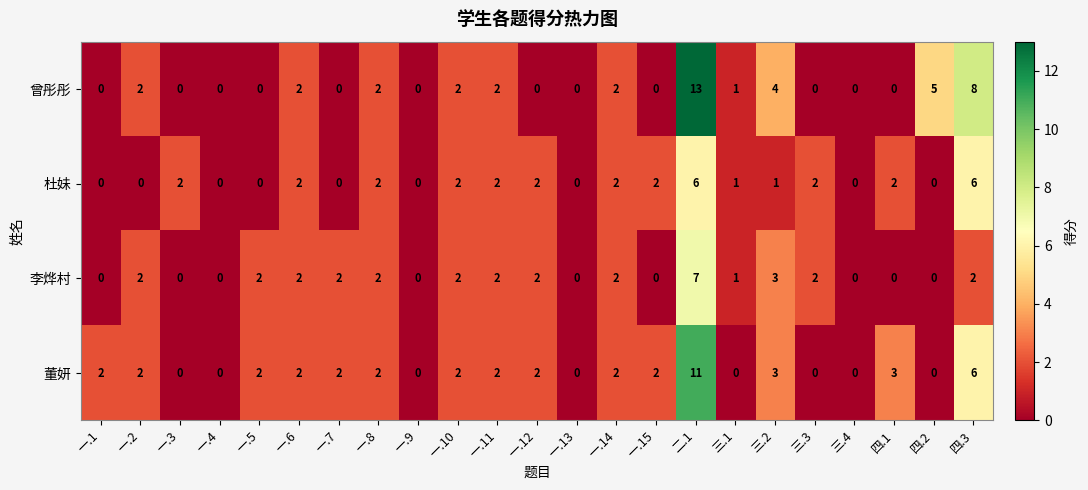

At which category is the sum across all series the highest?

二.1